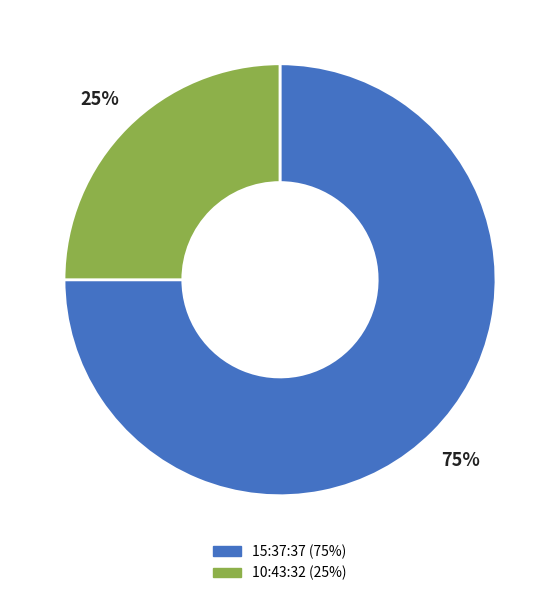

How many slices are in this pie chart?

2